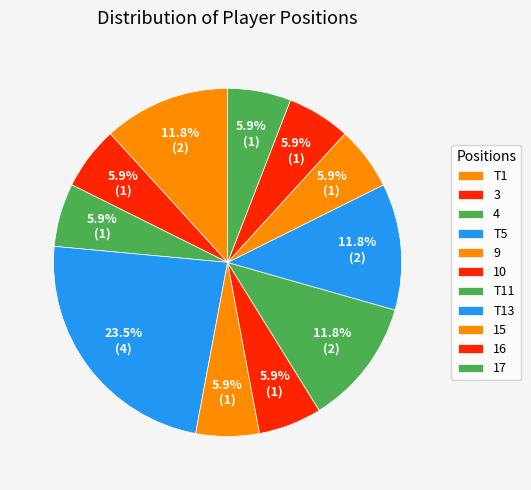

Count the number of slices in the pie.

11